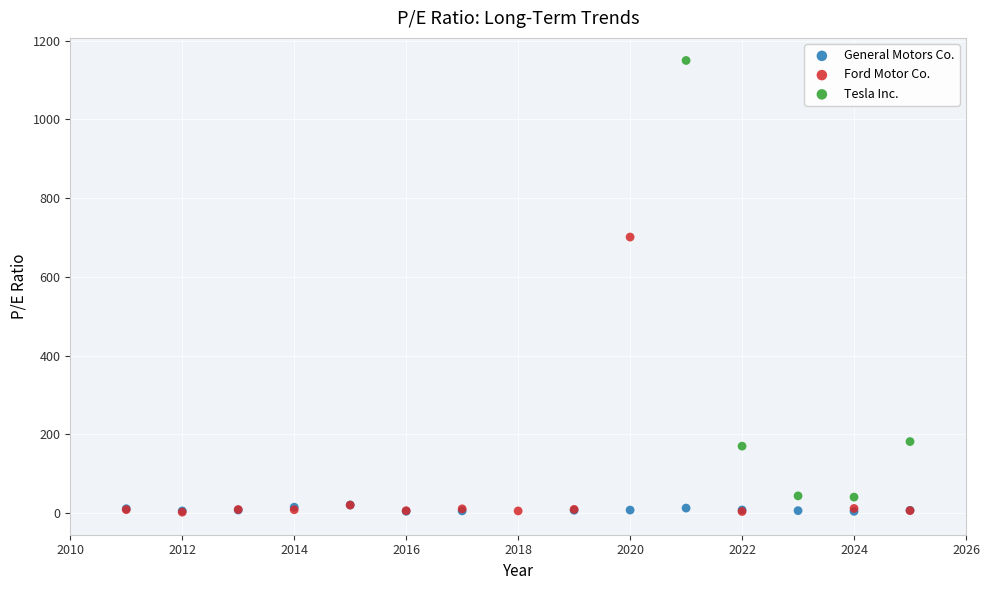

Which series contains the highest Y value?

Tesla Inc.